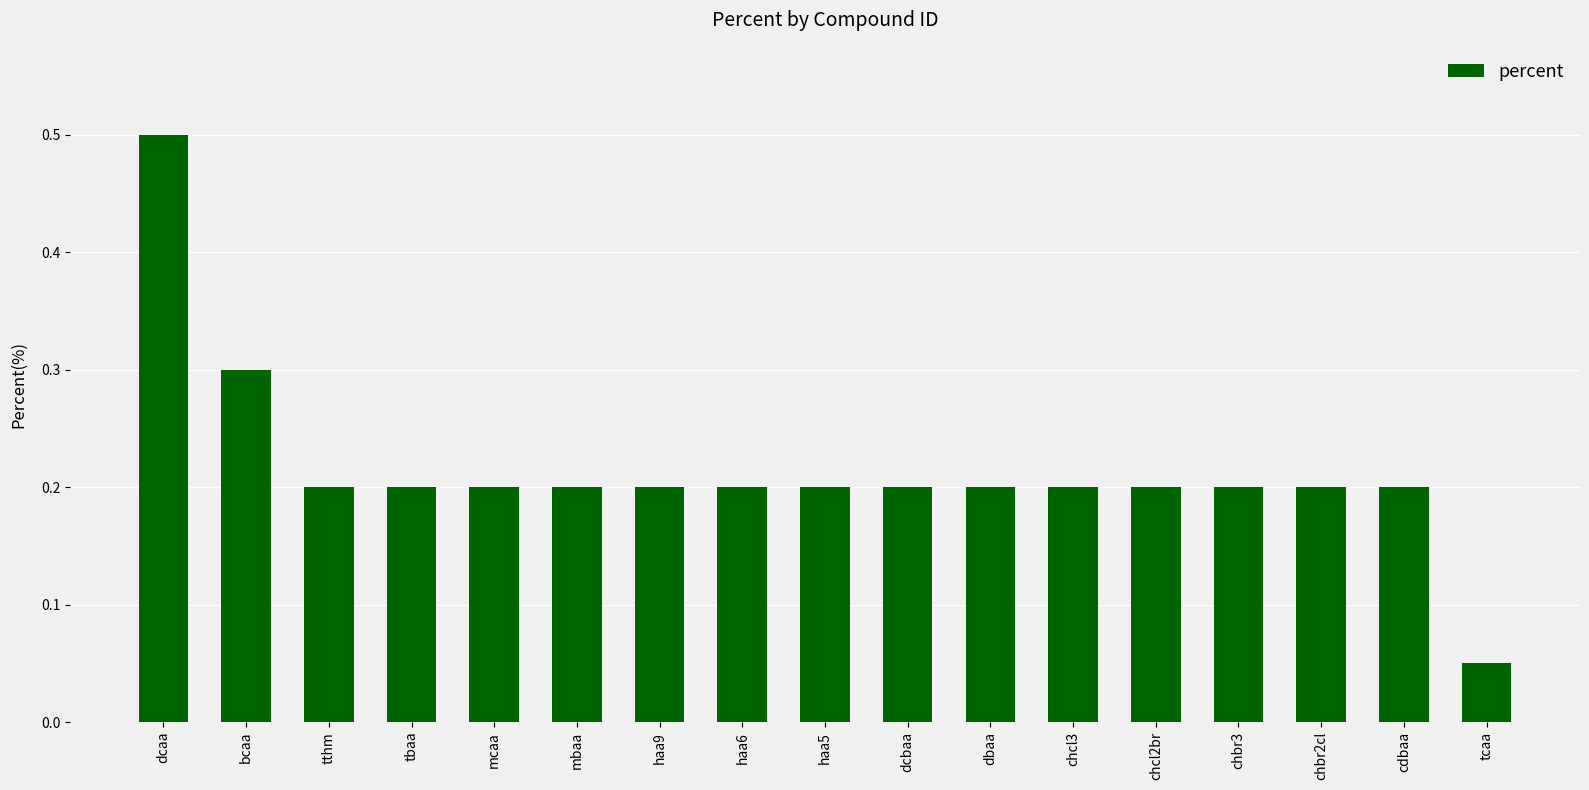

What is the sum of all values?

3.7